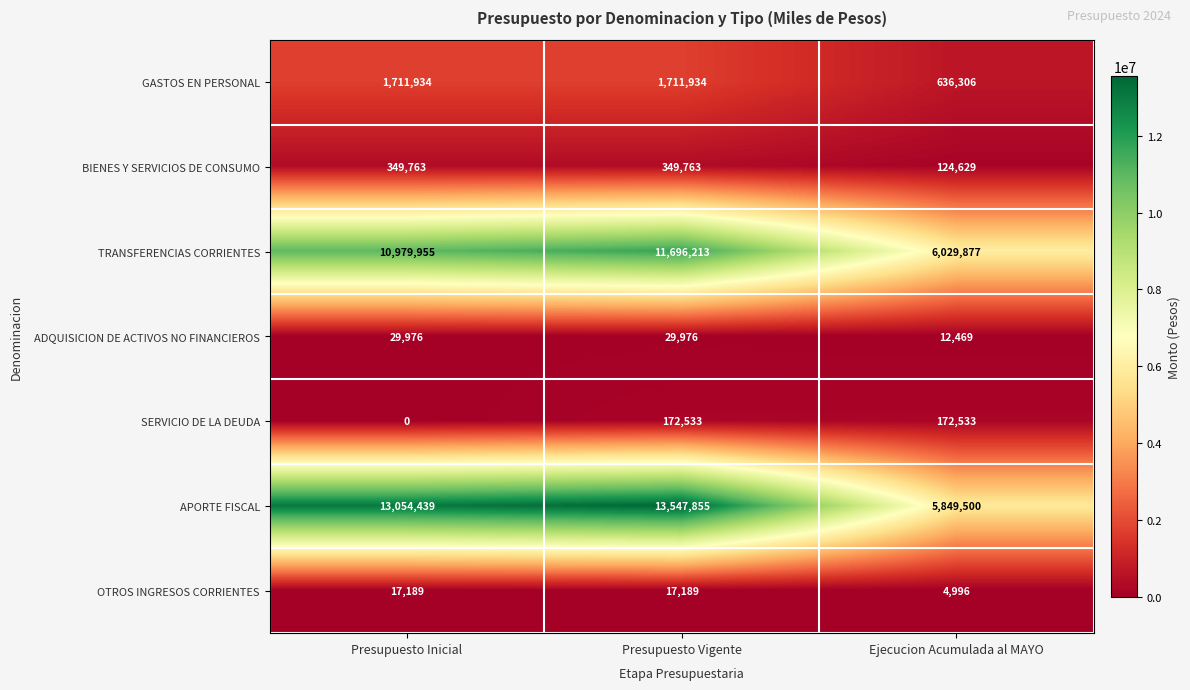

At how many categories does at least one series exceed 12196124?

2